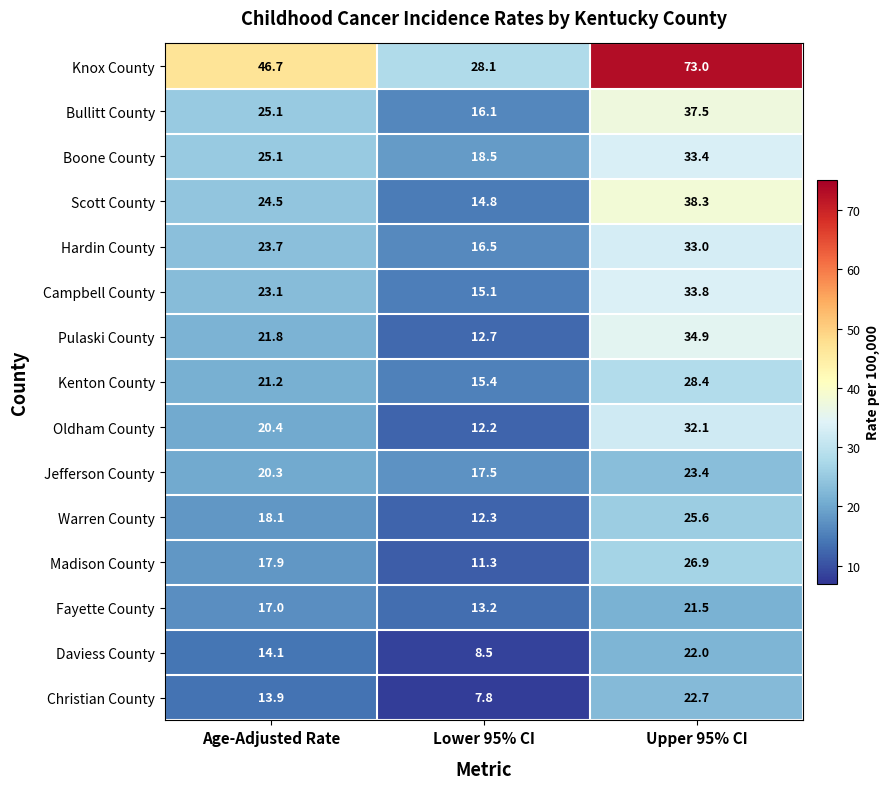

What is the difference between the maximum and second lowest values in the Kenton County series?

7.2